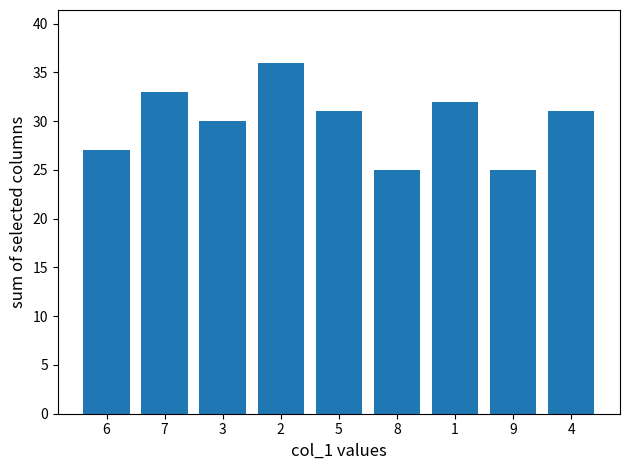

Reading left to right, what are all the values shown in this chart?

27	33	30	36	31	25	32	25	31